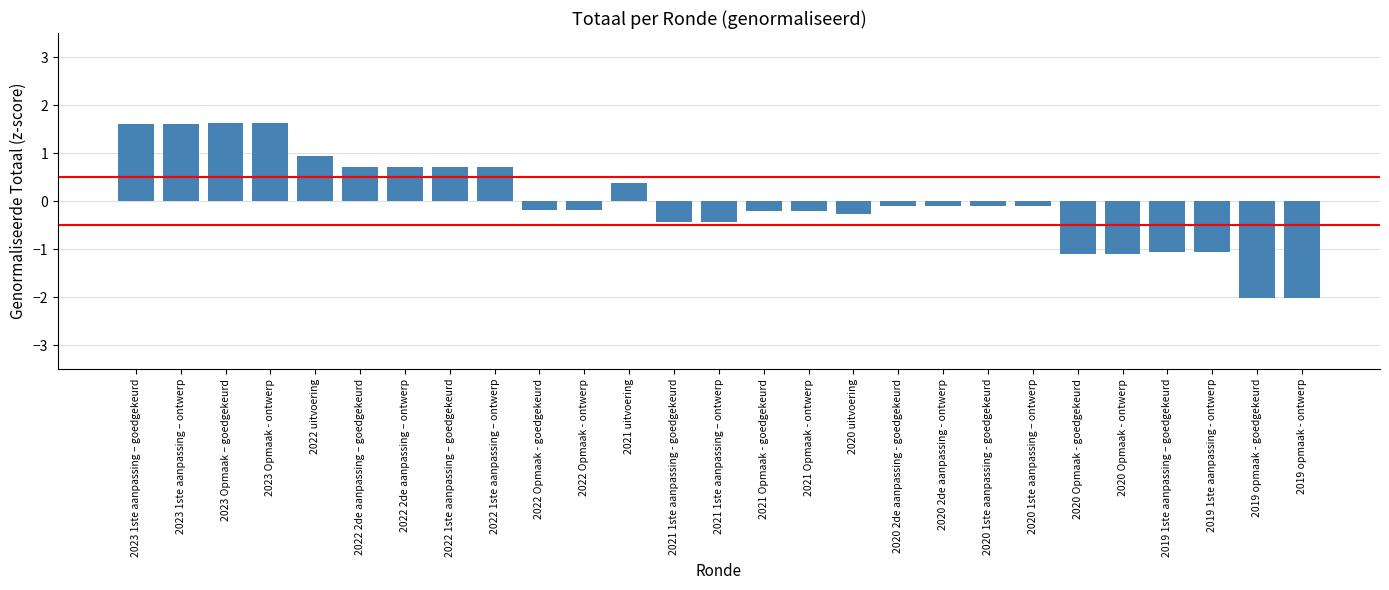

What is the difference between the maximum and minimum values?

3.6